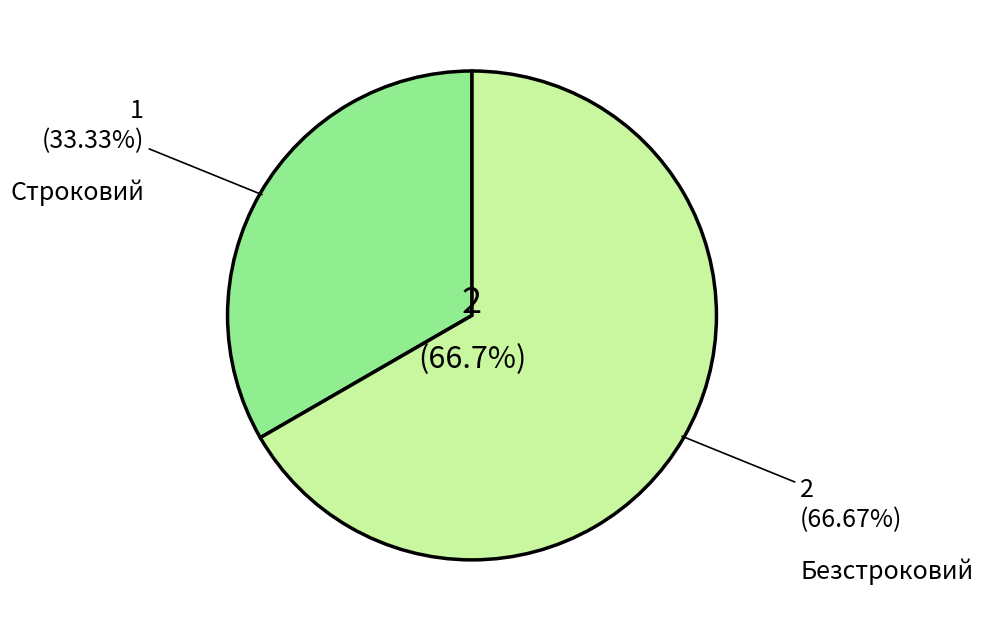

What is the total percentage of Строковий and Безстроковий?

100.0%